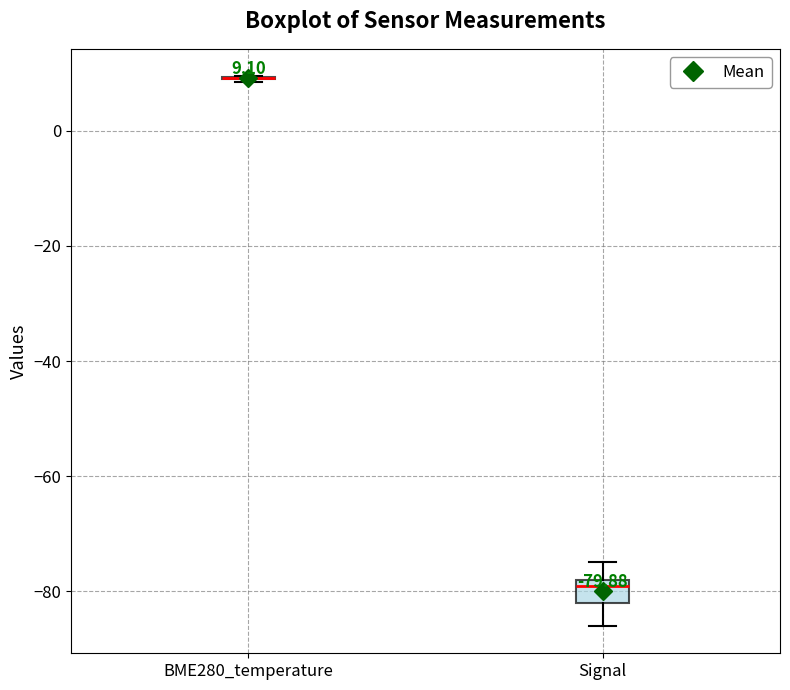

Which box is the tallest, from its lower edge to its upper edge?

Signal